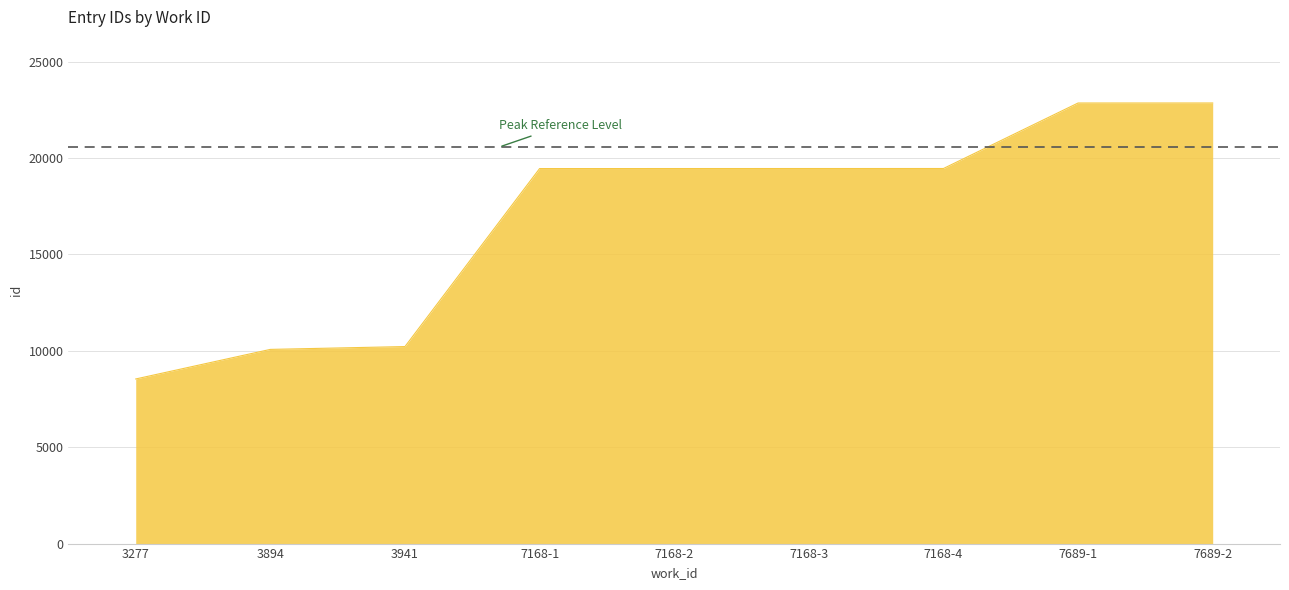

What is the change in value from 3941 to 7168-4?

+9235